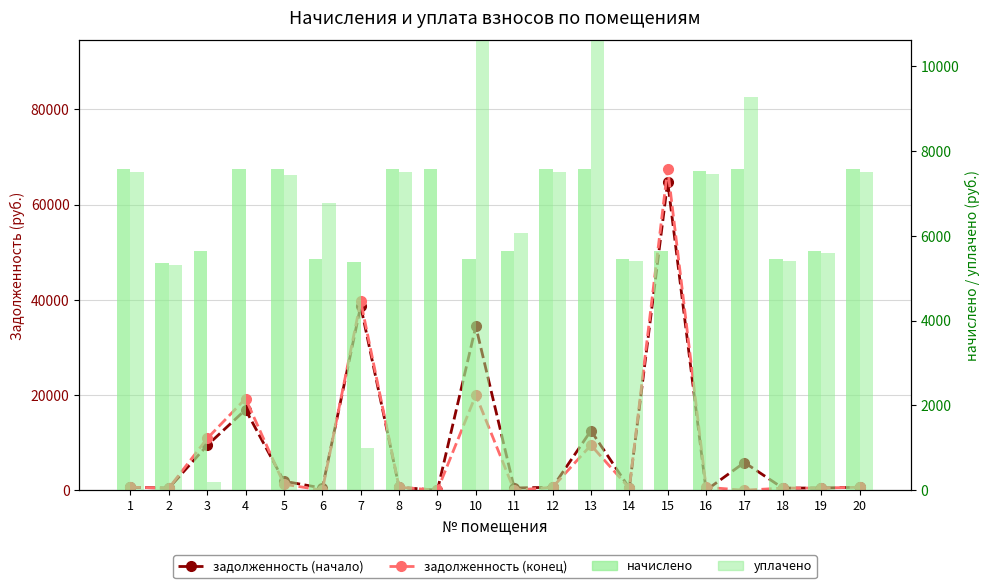

Are the bars grouped side by side (vs. stacked)?

Yes